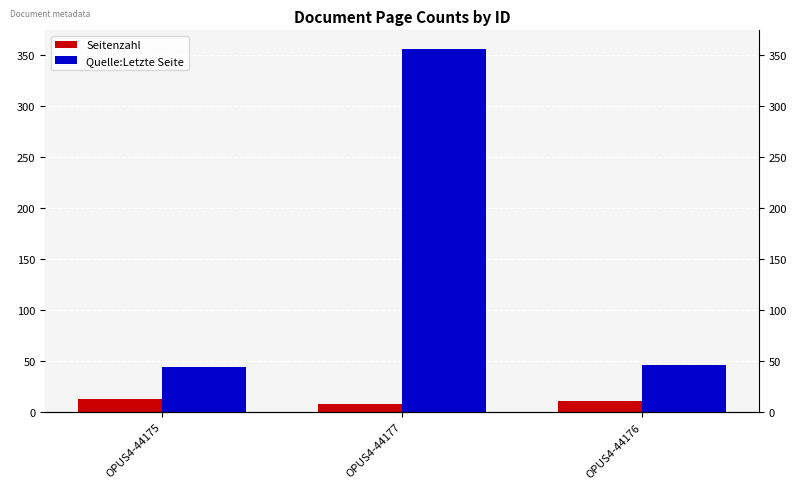

How many bars are there in total?

6